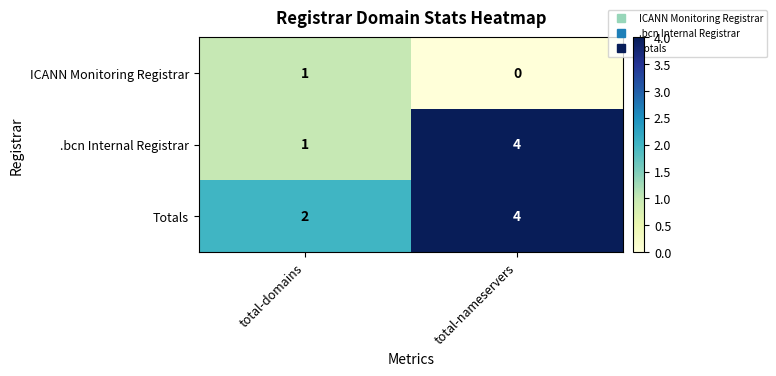

What is the greatest value displayed?

4